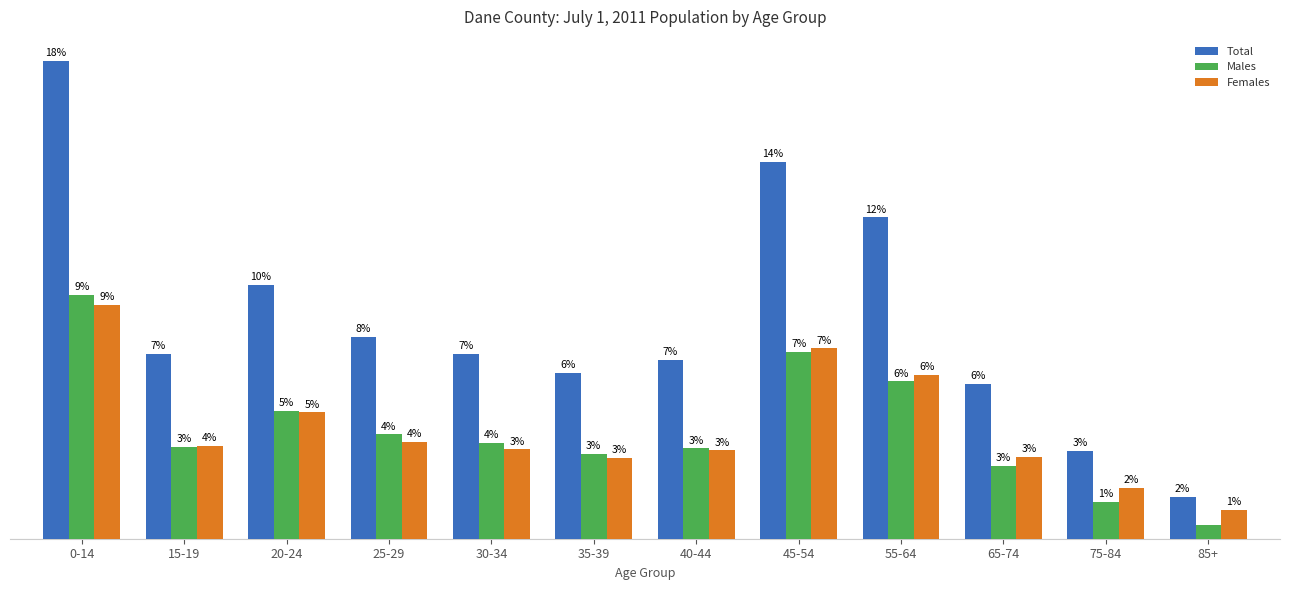

List the labels in order of Males value, smallest first.

85+, 75-84, 65-74, 35-39, 40-44, 15-19, 30-34, 25-29, 20-24, 55-64, 45-54, 0-14